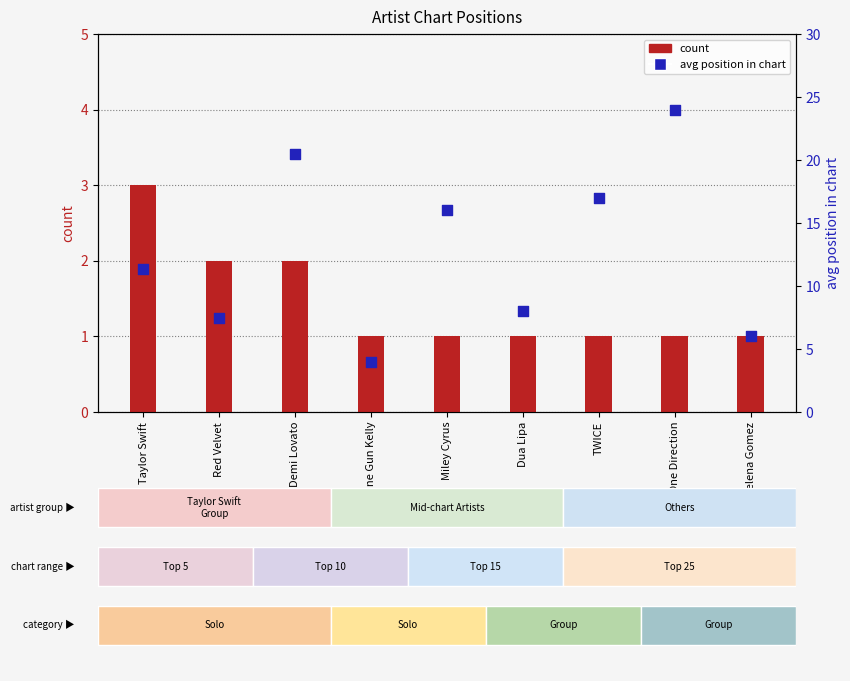

Which series has the largest Y range (max minus min)?

avg position in chart